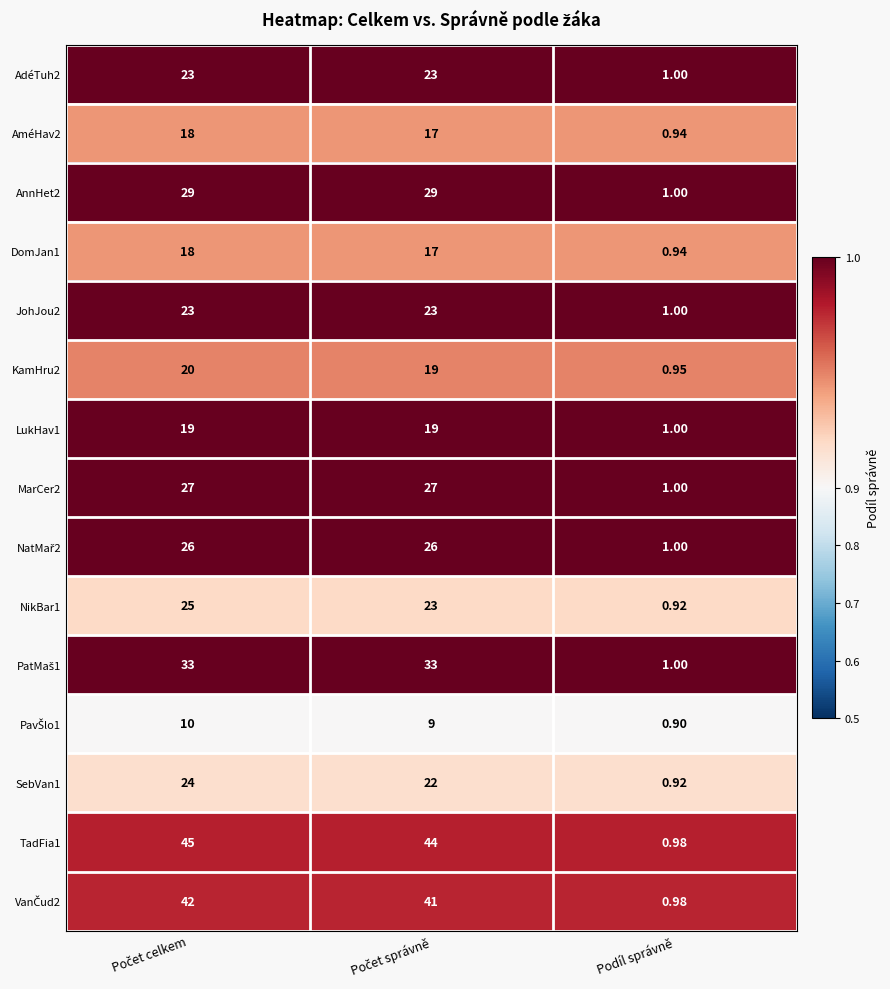

Which category has the lowest value across all series?

Podíl správně